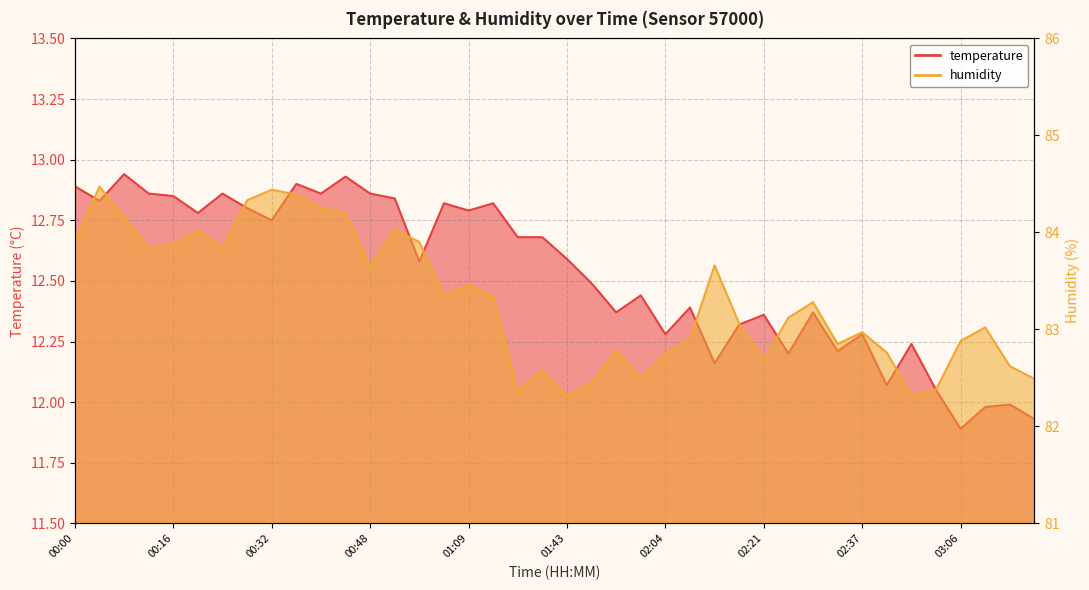

In temperature, how many points are higher than both neighbors (excluding endpoints)?

13